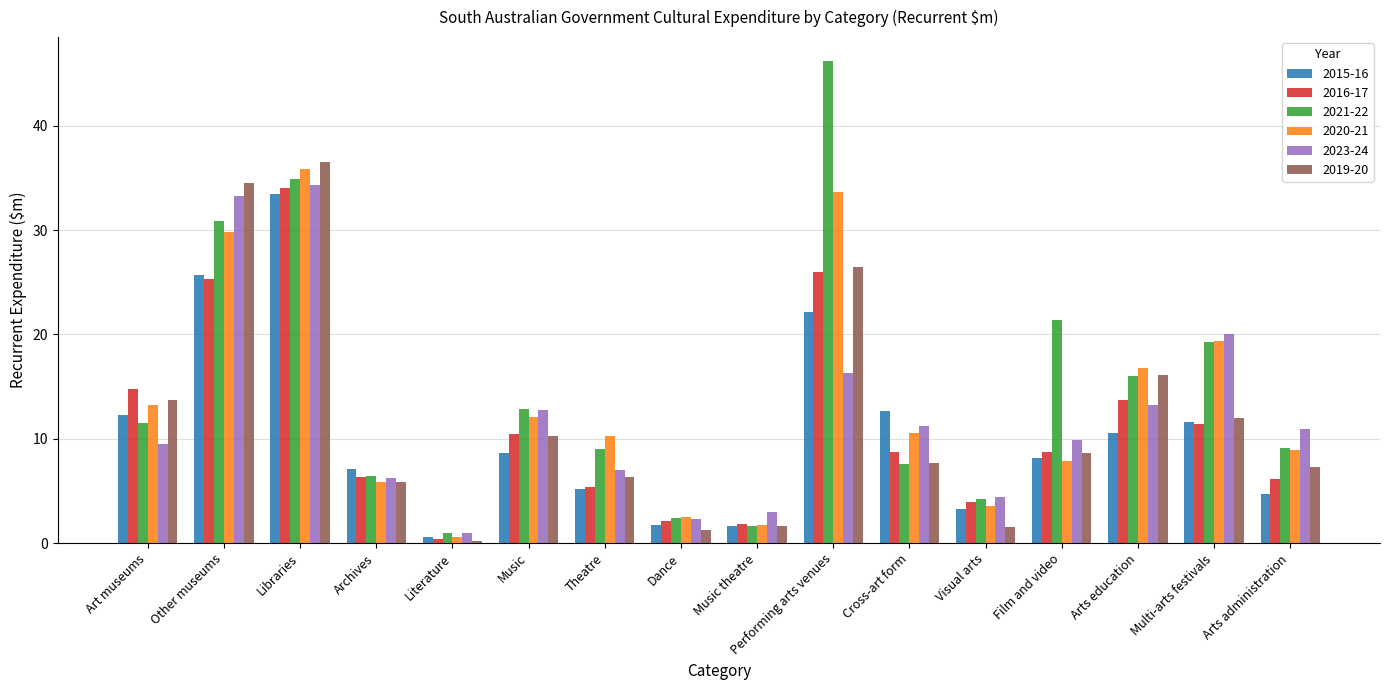

At how many categories does at least one series exceed 15?

6